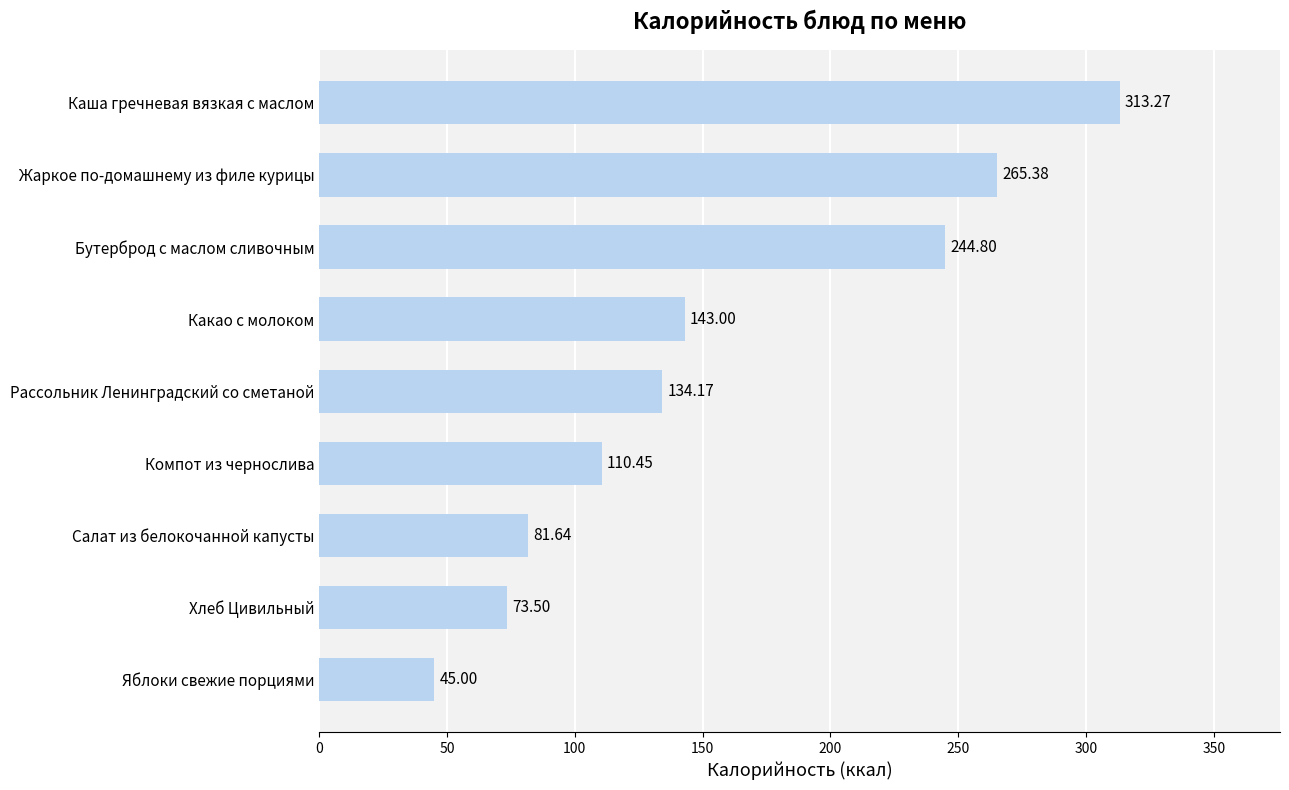

List the labels in order of value, largest first.

Каша гречневая вязкая с маслом, Жаркое по-домашнему из филе курицы, Бутерброд с маслом сливочным, Какао с молоком, Рассольник Ленинградский со сметаной, Компот из чернослива, Салат из белокочанной капусты, Хлеб Цивильный, Яблоки свежие порциями